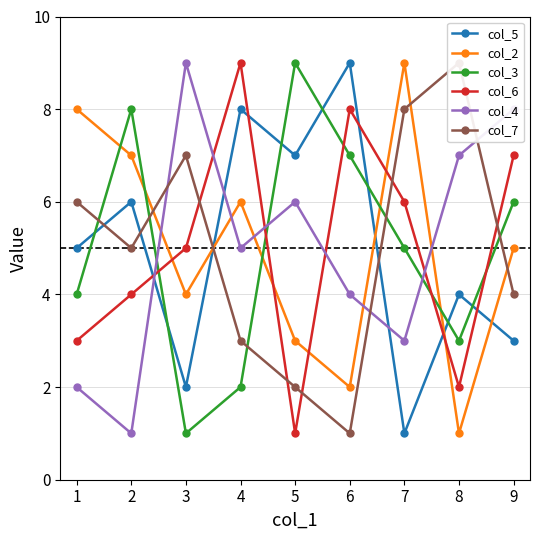

True or false: col_4 has more than 2 points higher than both neighbors.

False